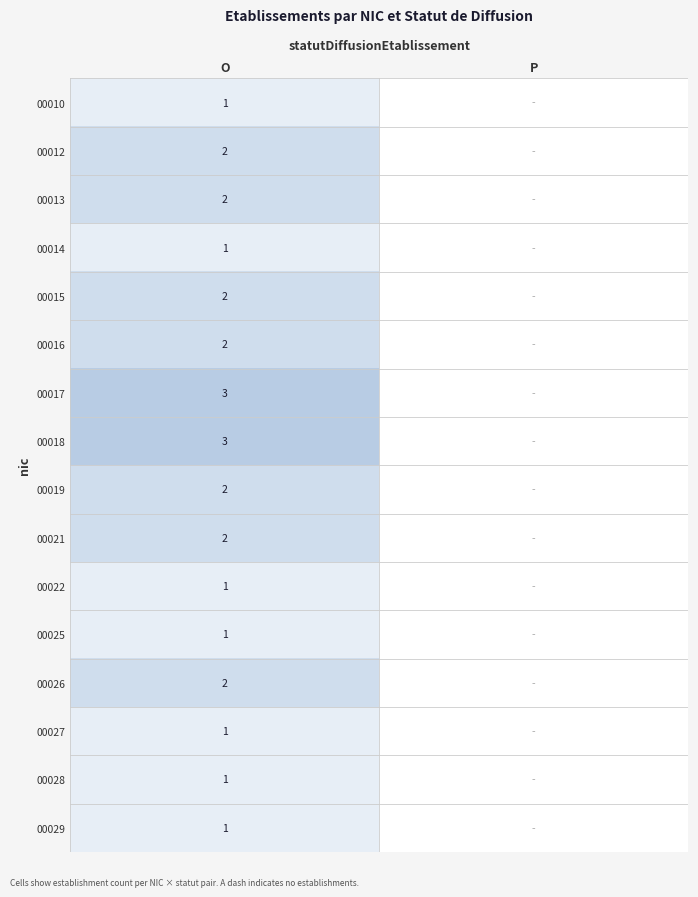

Is the value of 00013 at O greater than the value of 00010 at O?

Yes